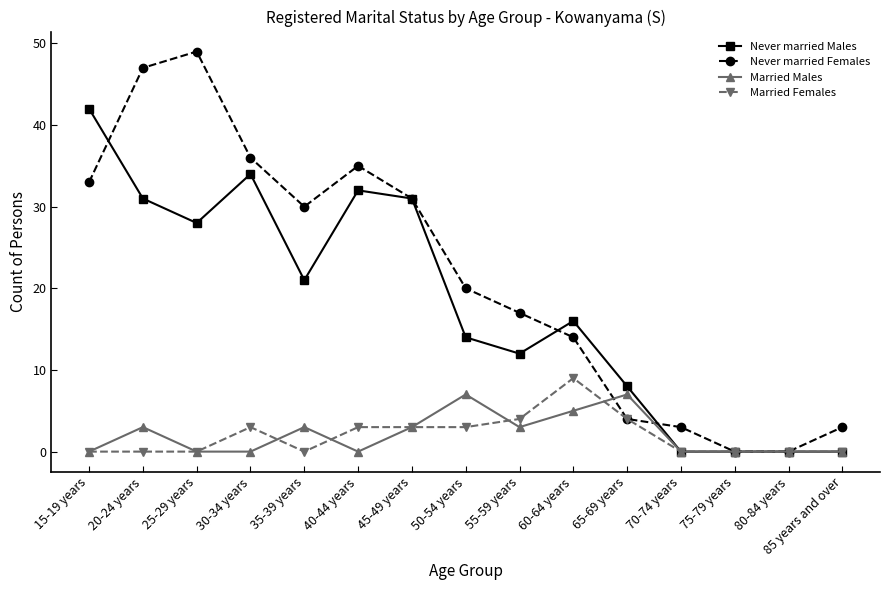

What is the value of the Married Females point at the 10th from the left?

9